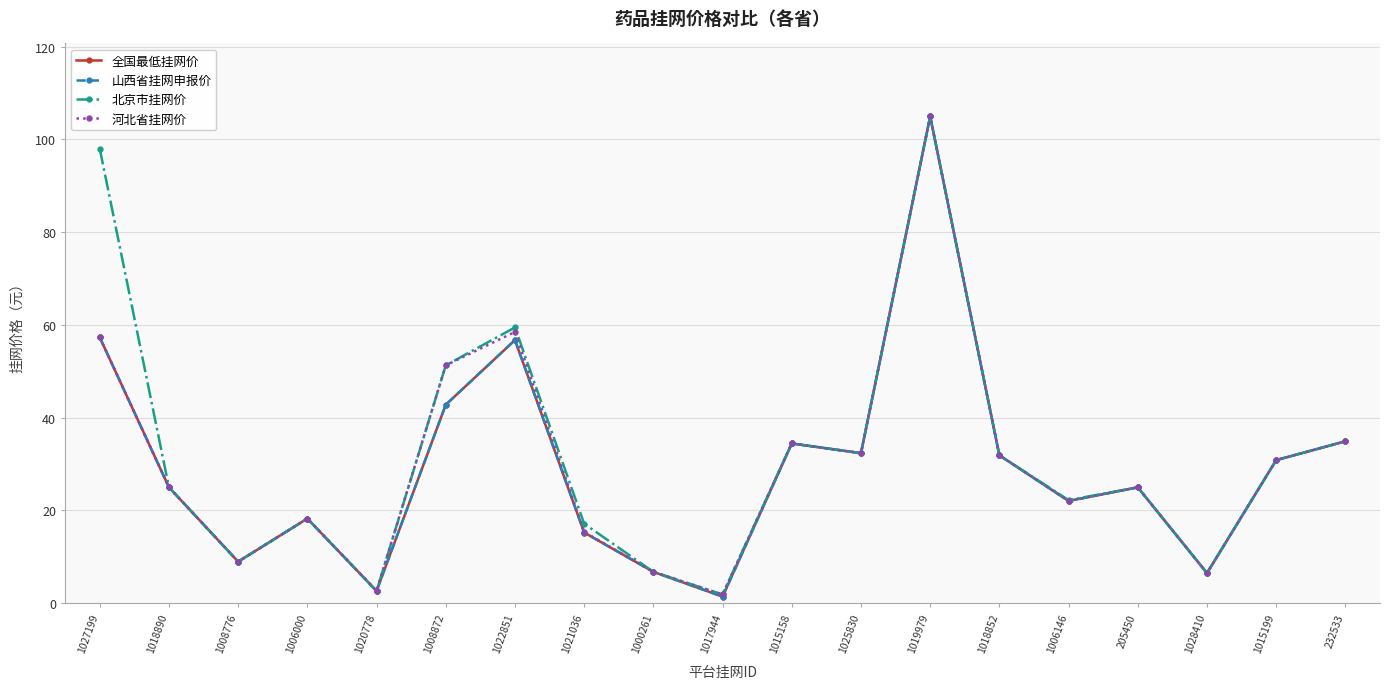

Does the chart have visible grid lines?

Yes